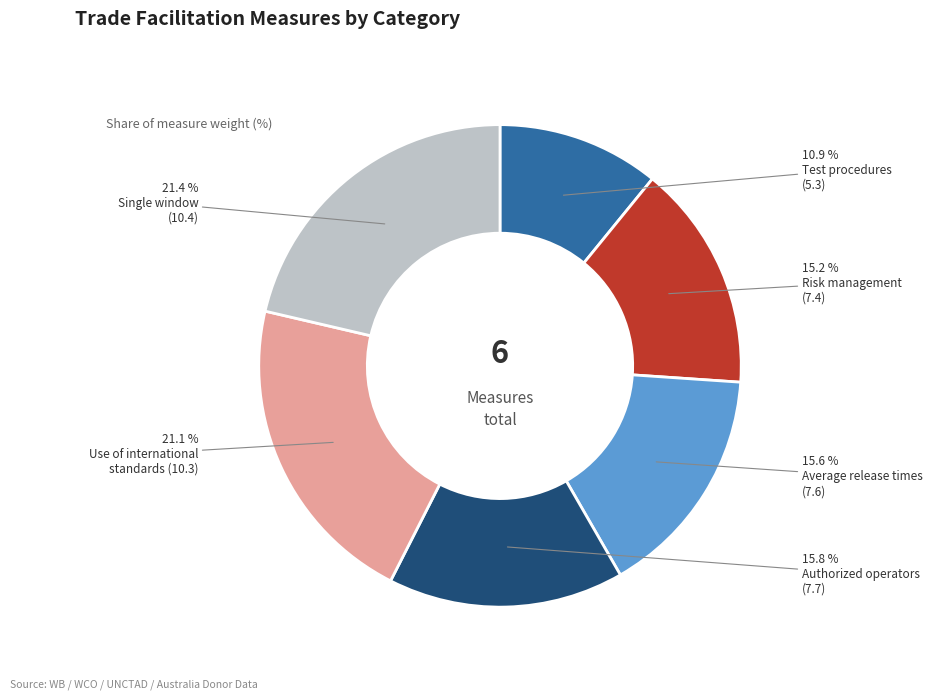

Does any single category account for the majority?

No